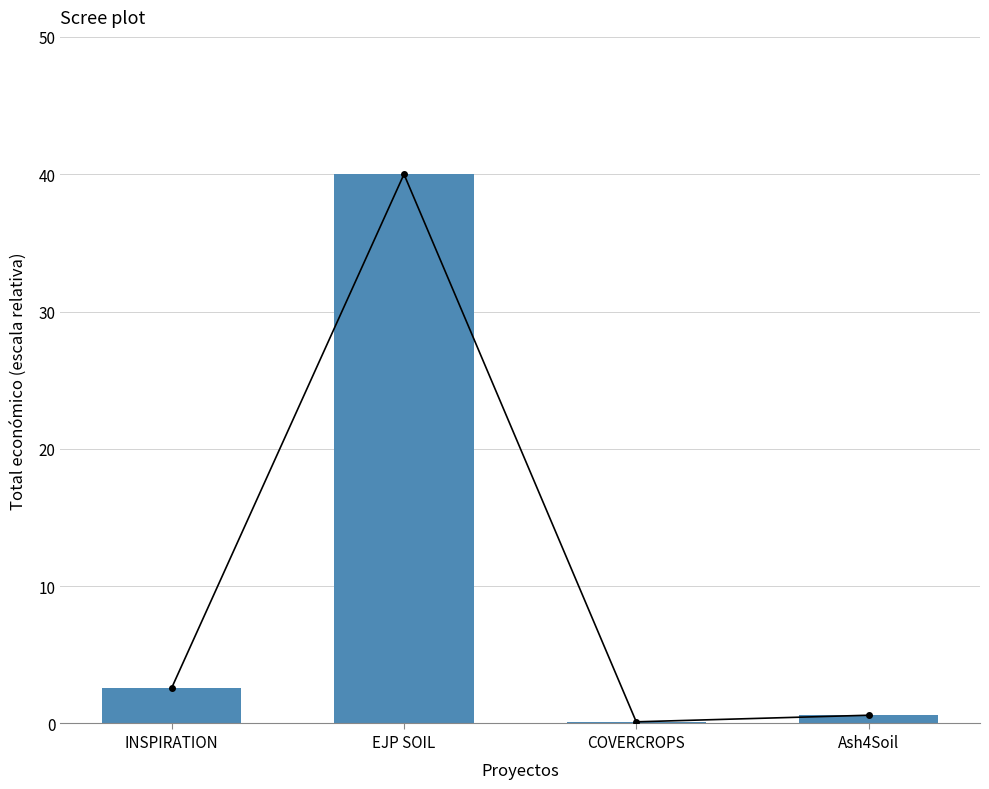

How many data points does each series have?

4